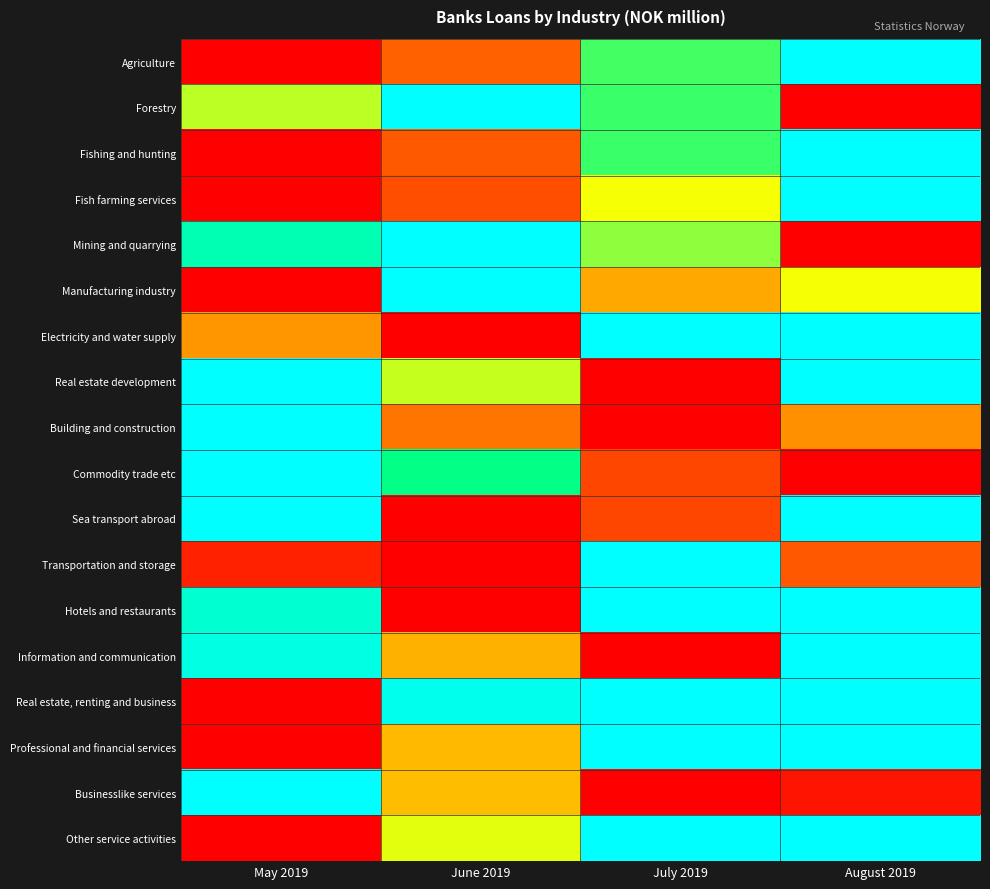

What is the total value across all series at May 2019?

8.1